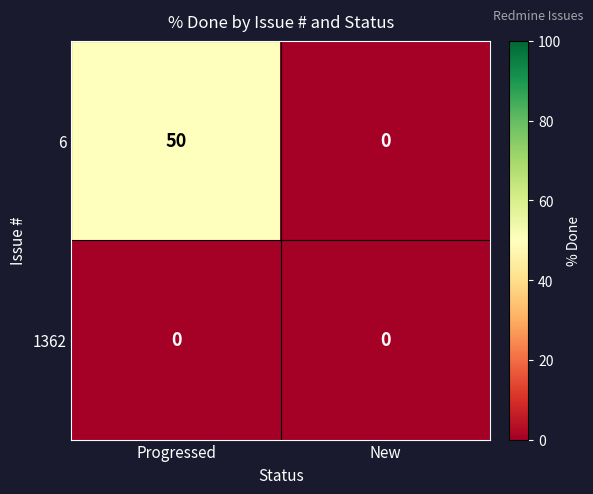

List the series in order of their peak value, lowest first.

1362, 6